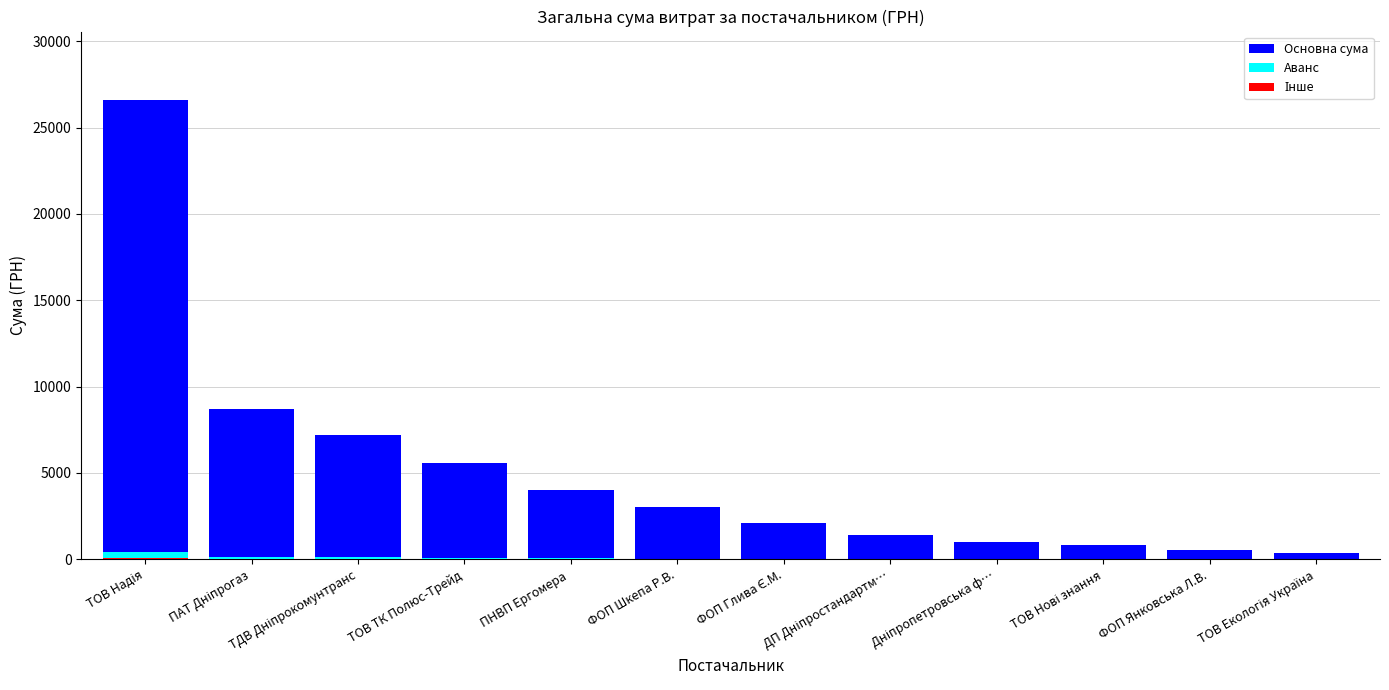

What is the approximate value of Основна сума at ТОВ Екологія Україна?

361.8